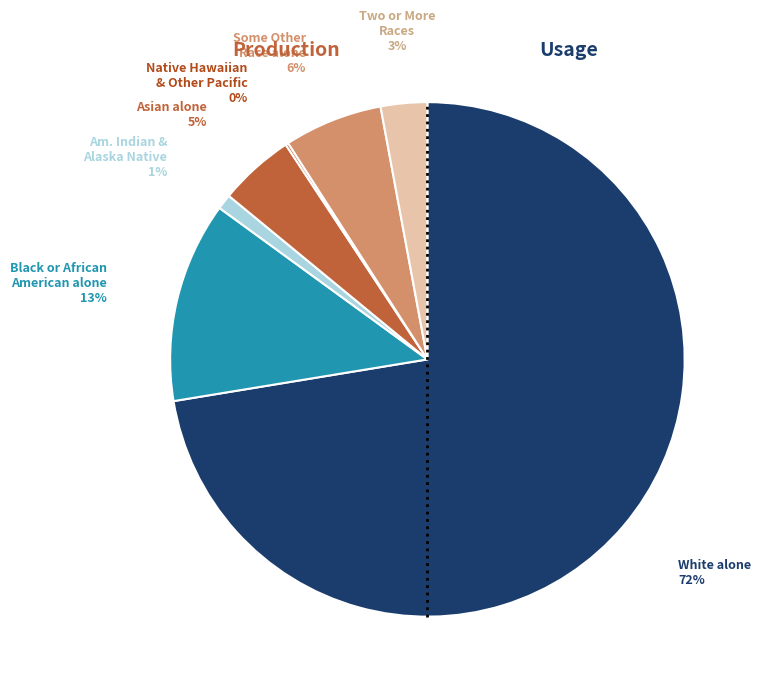

Is there a majority slice in this chart?

Yes